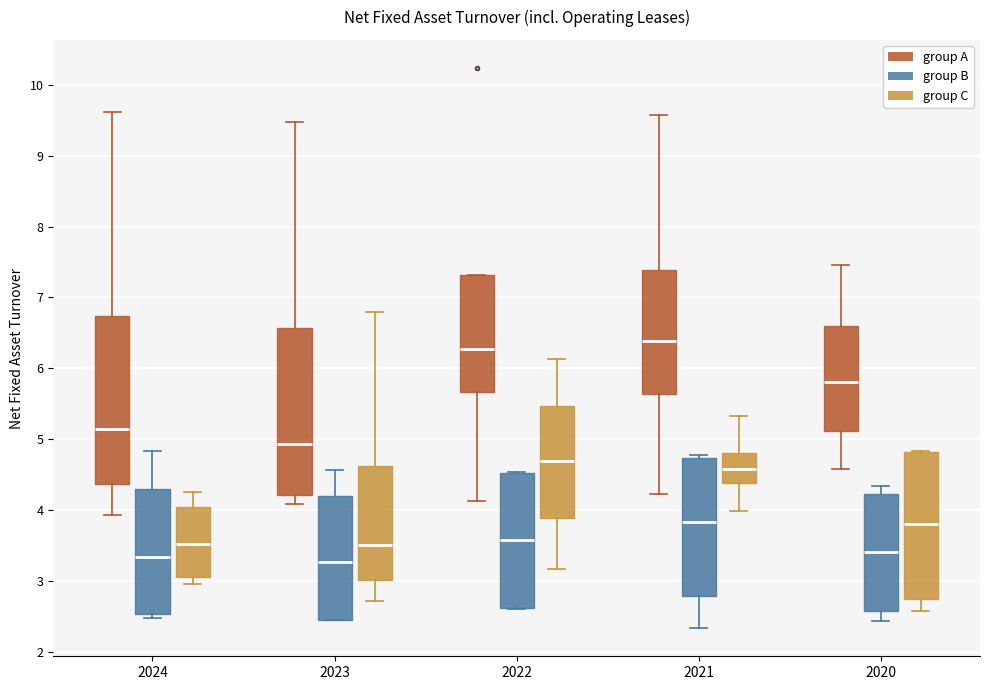

Which box's median line is the highest?

2021 (group A)